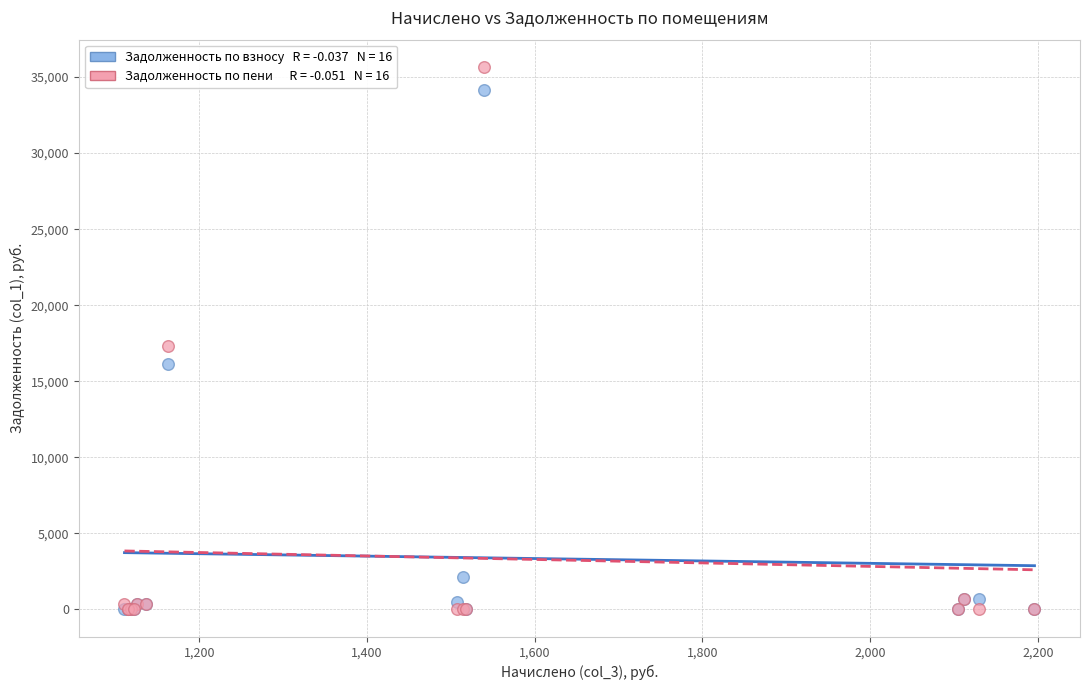

Across all series, what Y value is closest to 17837?

17290.4